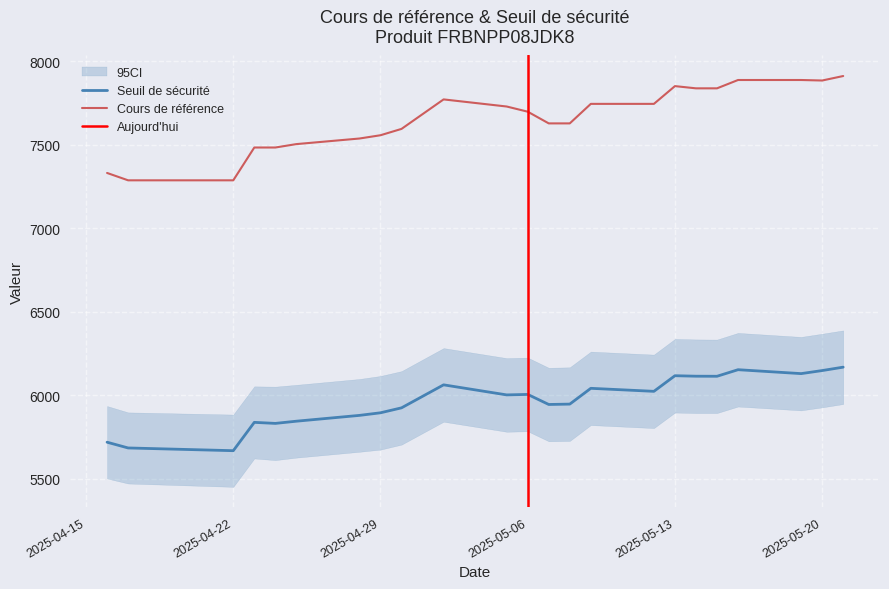

At which category is the sum across all series the highest?

2025-05-21